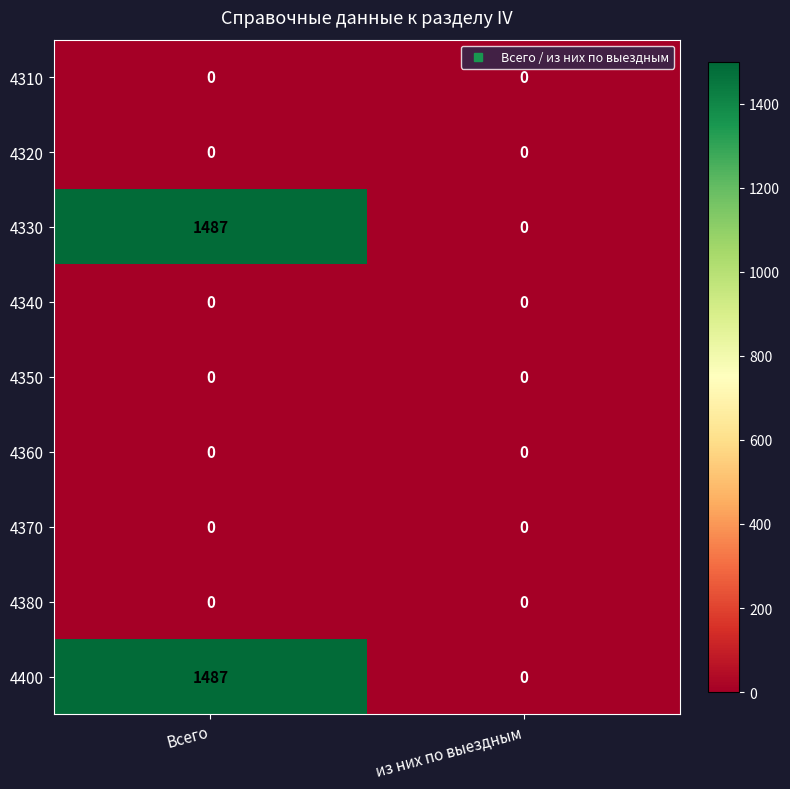

What is the difference between the maximum and minimum values in the 4330 series?

1487